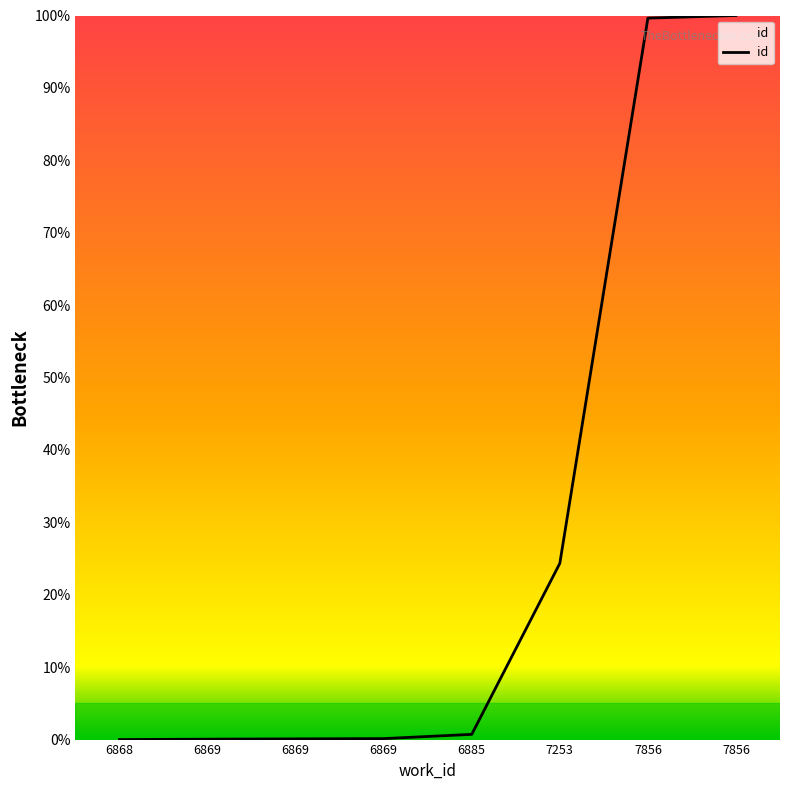

How many lines are shown in the chart?

1